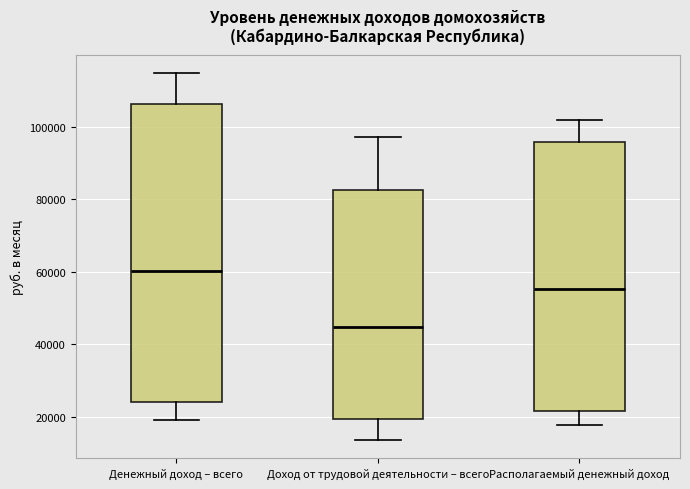

Where does the median line of the box for Располагаемый денежный доход sit on the y-axis? The values are not printed on the chart, so give them approximately, as read against the axis.

56000